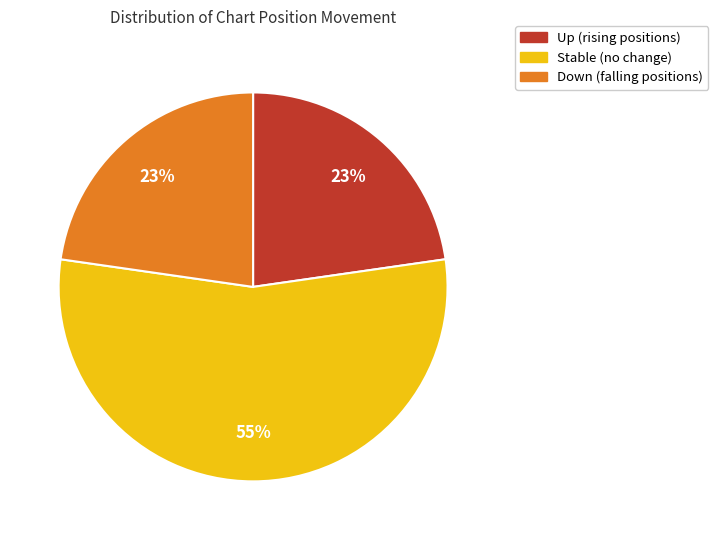

How many slices are in this pie chart?

3